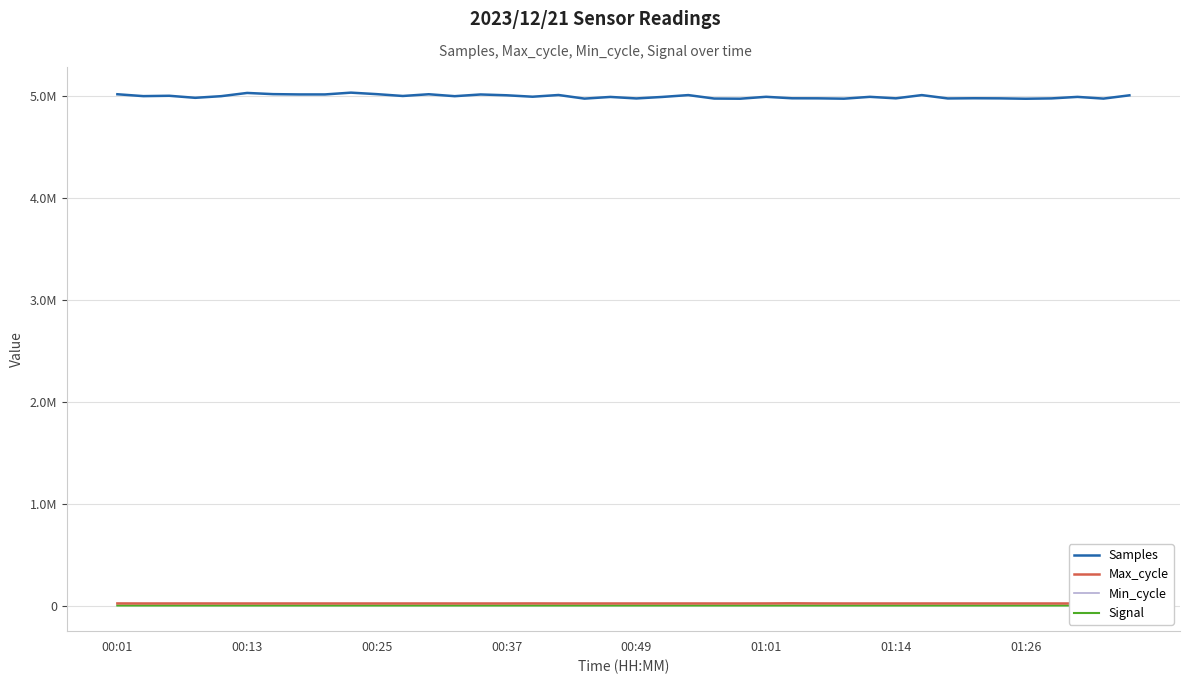

What is the greatest value displayed?

5031140